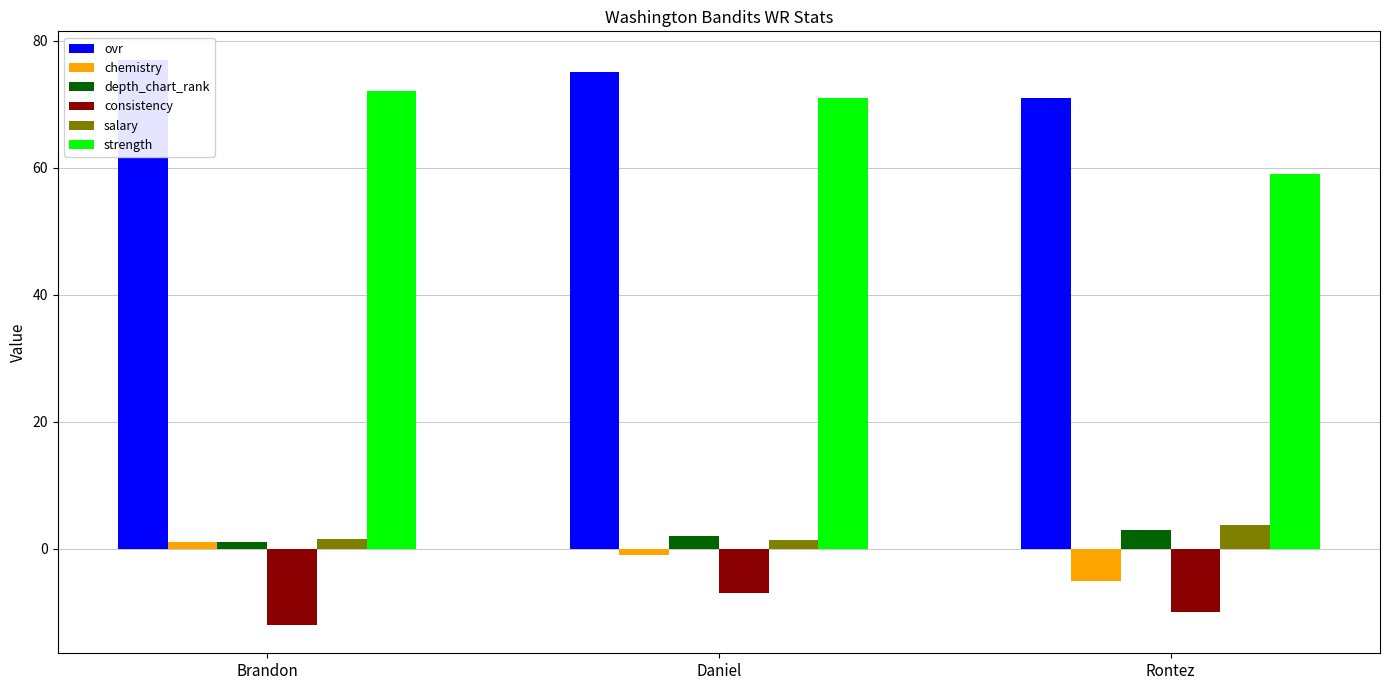

What is the sum of the consistency values at Brandon and Rontez?

-22.0